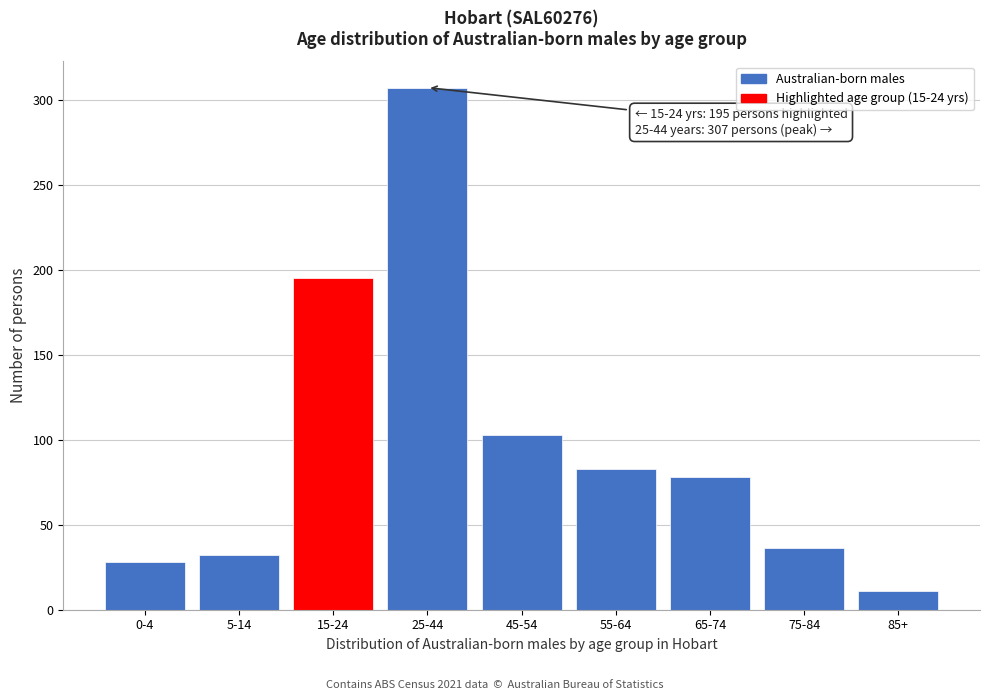

Reading left to right, what are all the values shown in this chart?

28	32	195	307	103	83	78	36	11